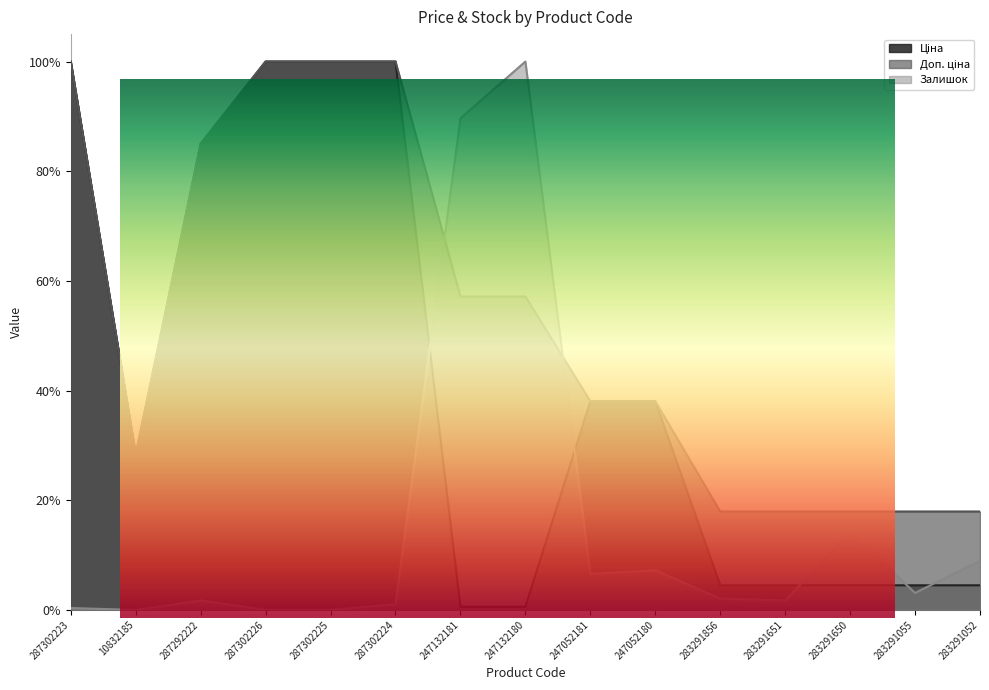

What is the label of the 2nd point from the right?

283291055